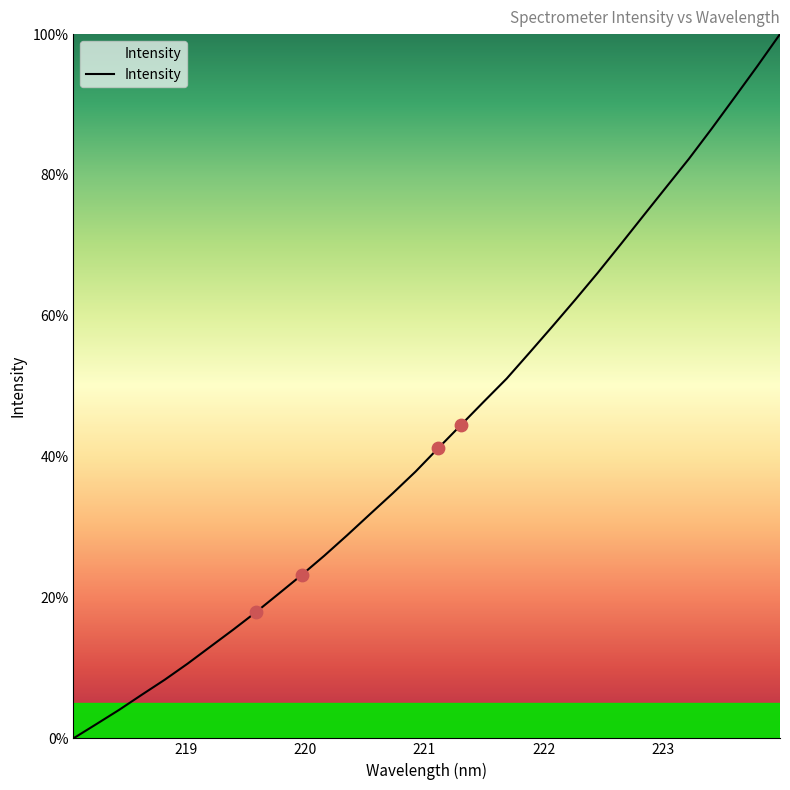

What is the greatest value displayed?

100.0